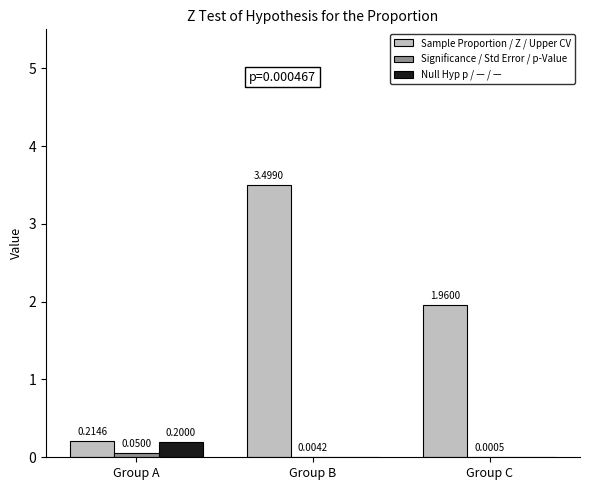

Which category has the highest value across all series?

Group B